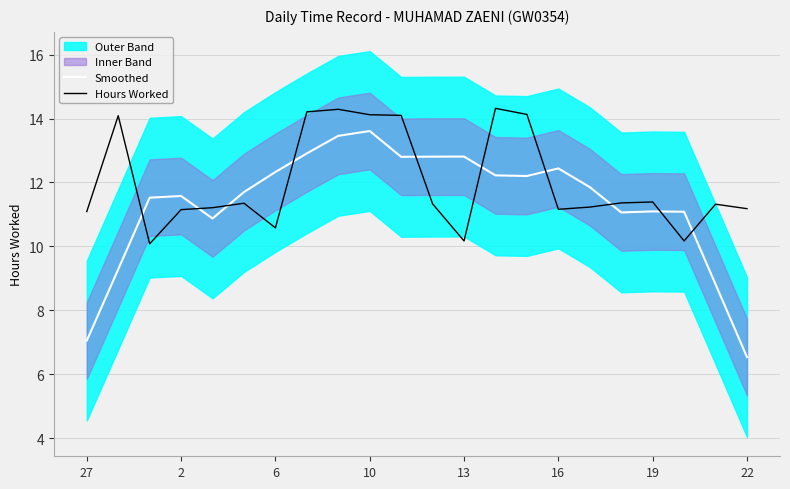

Which series ends up on top after the final intersection of Hours Worked and Smoothed?

Hours Worked